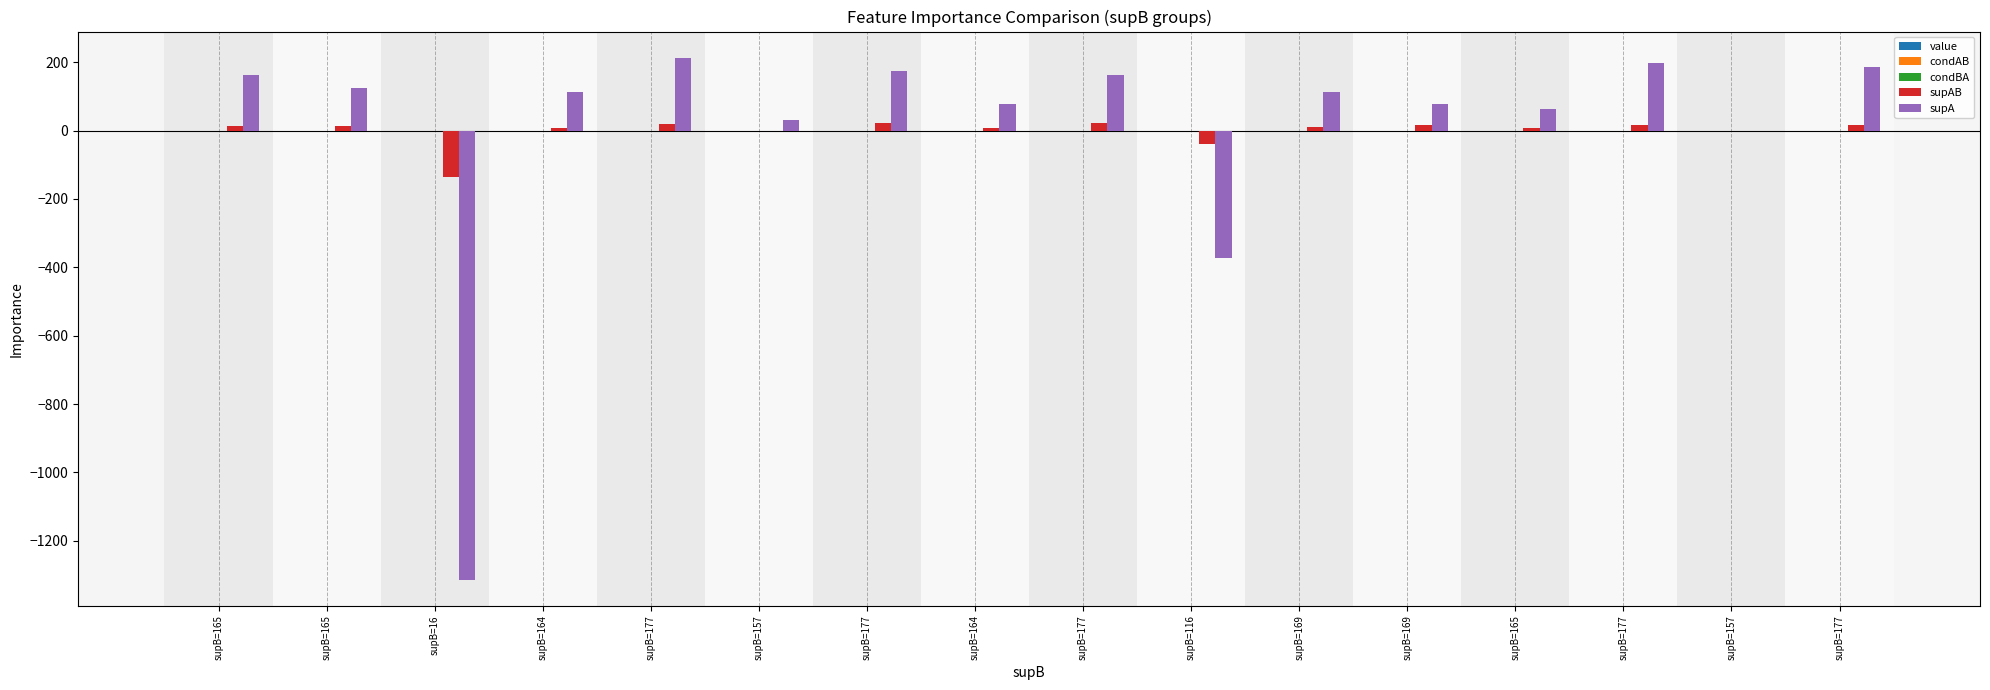

List the labels in order of supA value, smallest first.

supB=16, supB=116, supB=157, supB=157, supB=165, supB=164, supB=169, supB=164, supB=169, supB=165, supB=165, supB=177, supB=177, supB=177, supB=177, supB=177